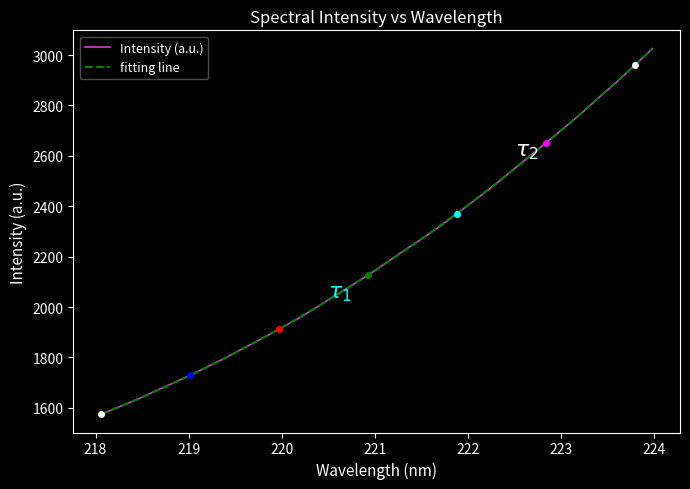

What is the greatest value displayed?

3025.5